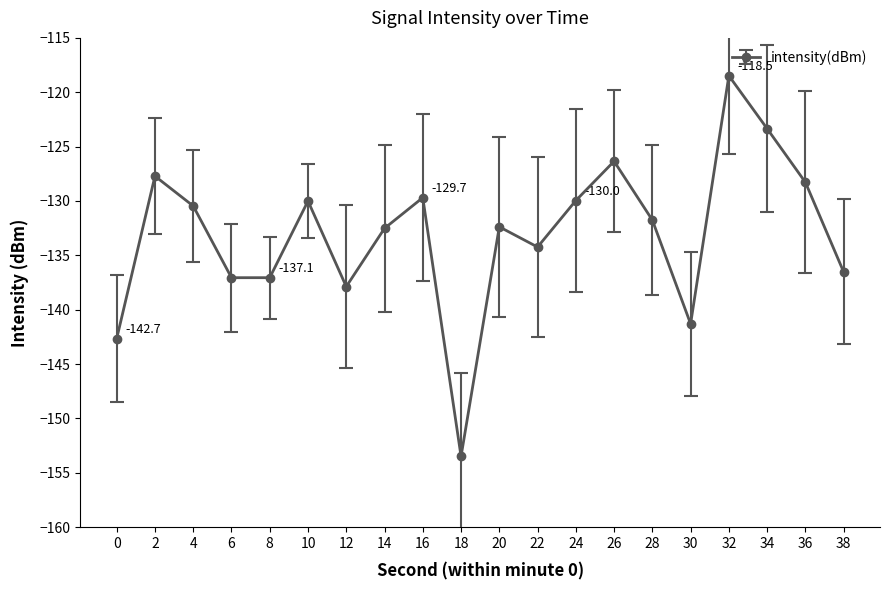

What is the value of the 11th point from the left?

-132.4